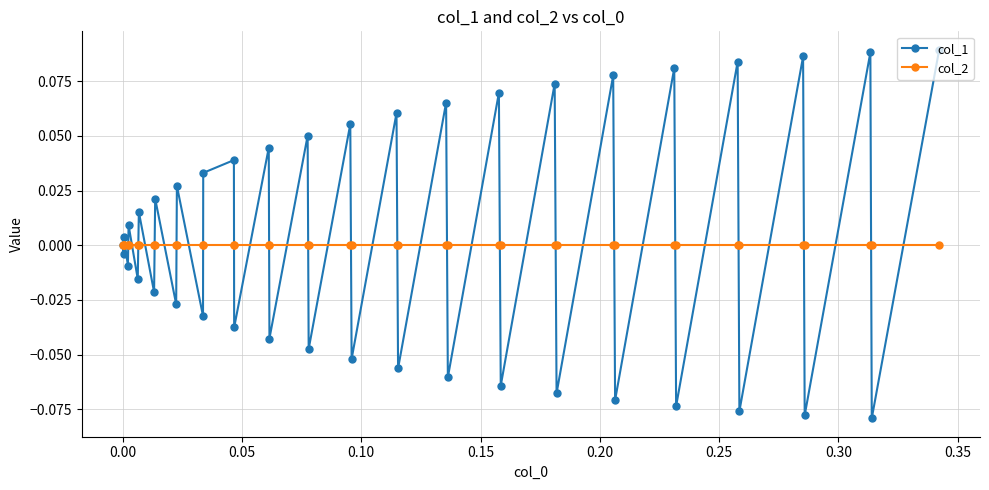

In col_1, how many points are higher than both neighbors (excluding endpoints)?

18